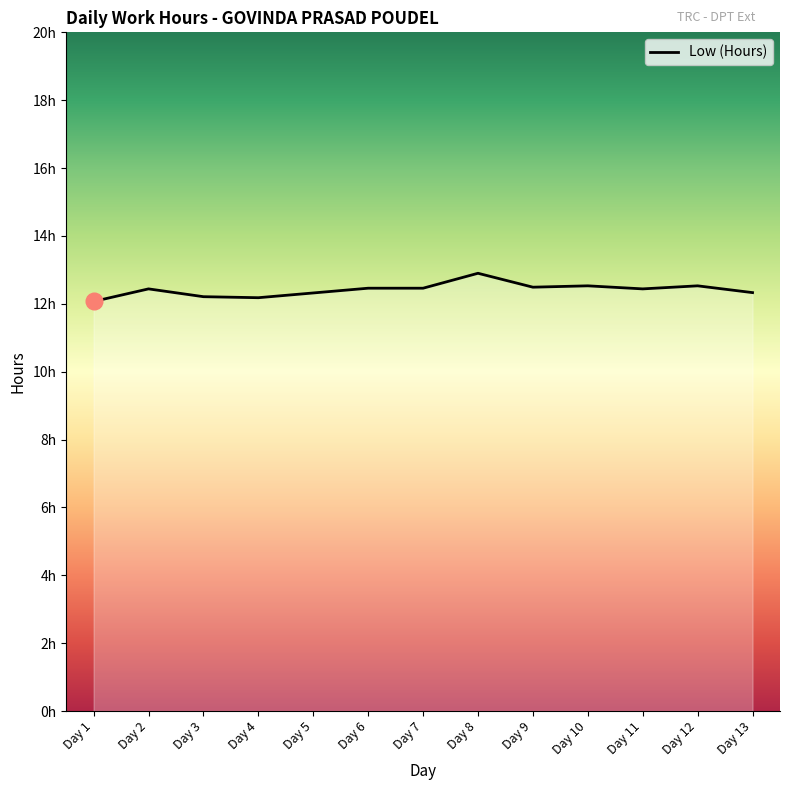

Which label corresponds to the smallest value in the chart?

Day 1